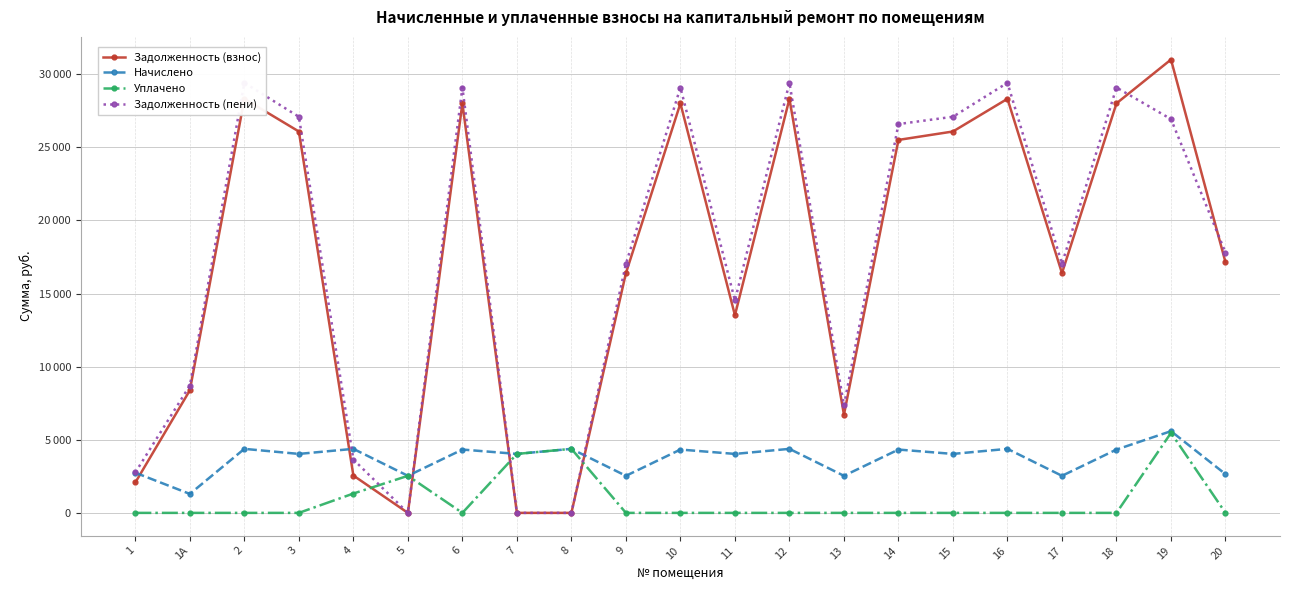

What are all the series names shown in the legend?

Задолженность (взнос), Начислено, Уплачено, Задолженность (пени)